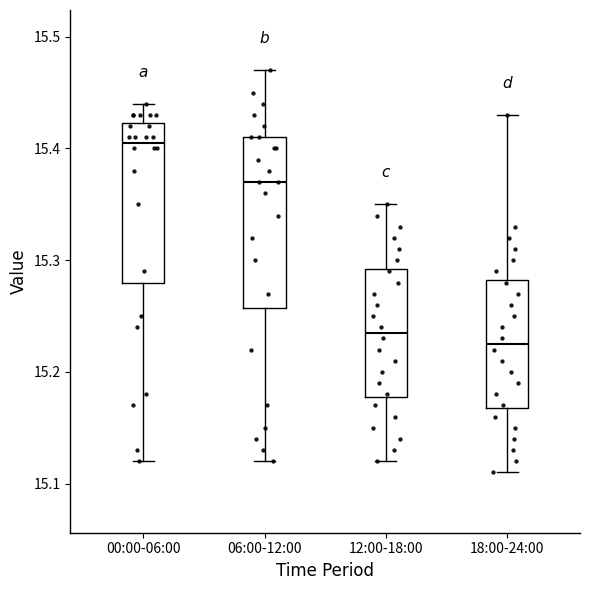

Where does the lower whisker of the box for 12:00-18:00 end on the y-axis? The values are not printed on the chart, so give them approximately, as read against the axis.

15.12